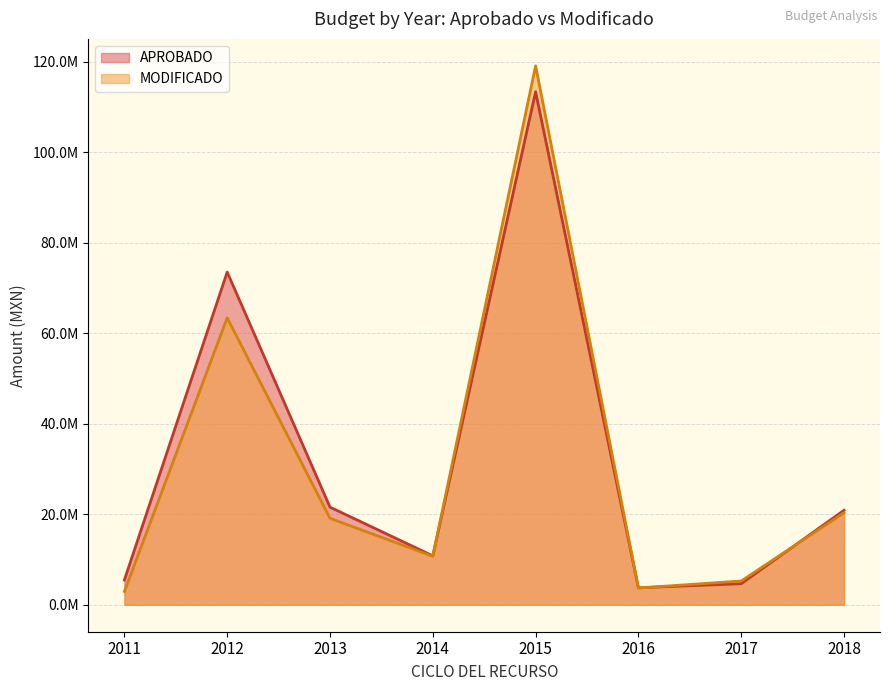

What is the label of the 14th point from the right?

2012